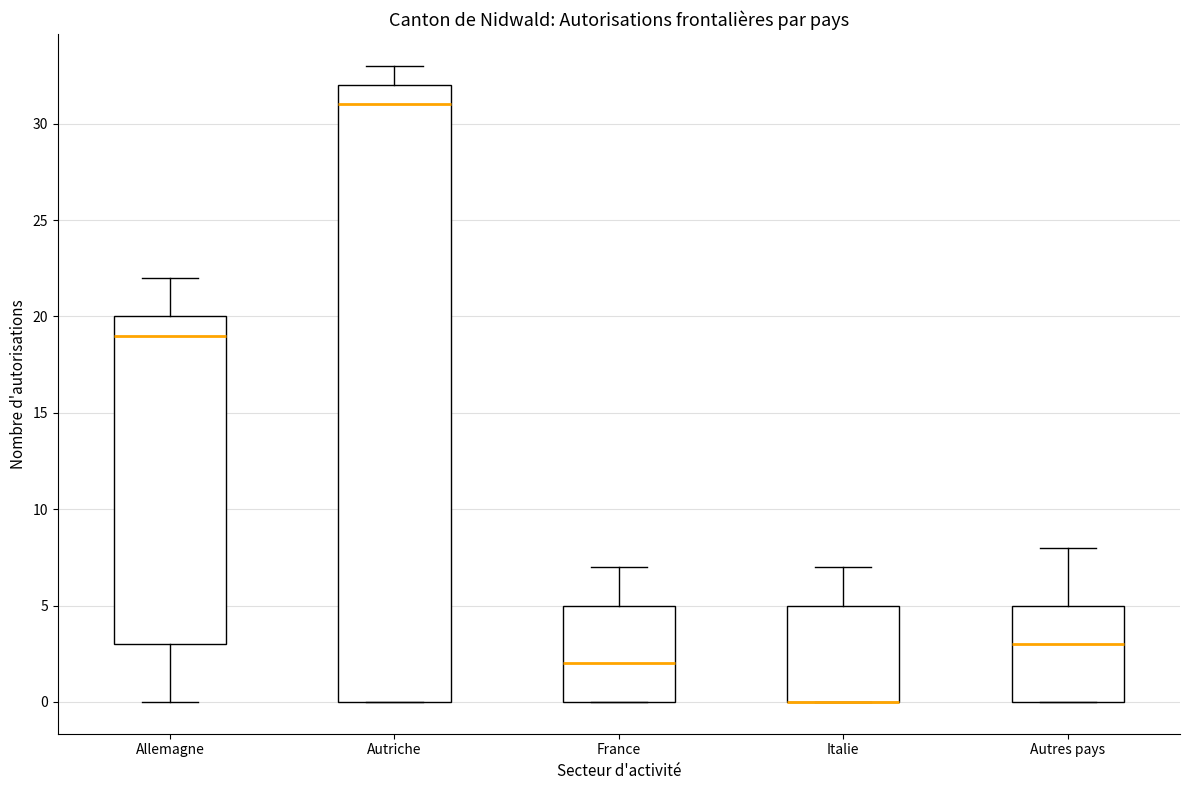

Where does the upper whisker of the box for Autriche end on the y-axis? The values are not printed on the chart, so give them approximately, as read against the axis.

33.0